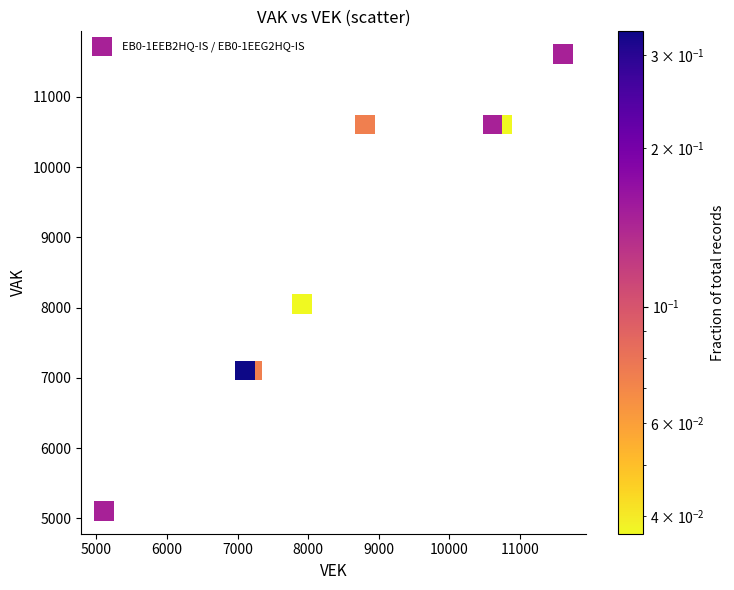

What Y value in the scatter plot is closest to 8358?

8053